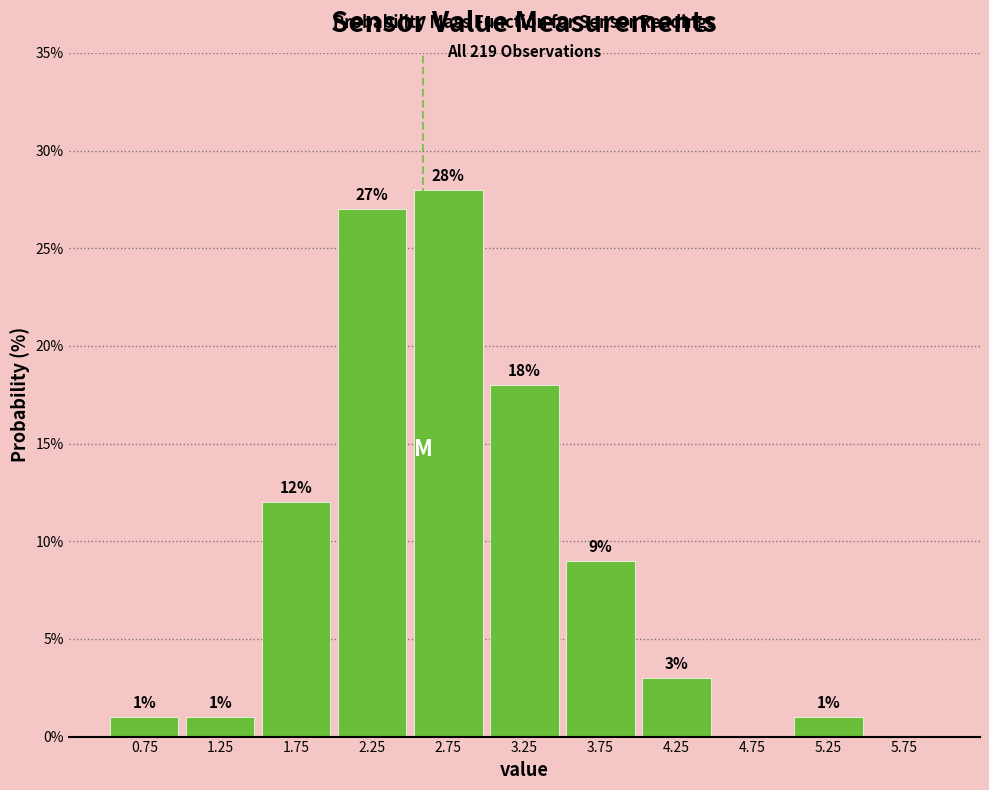

Over which range of the x-axis is the bar tallest?

2.5 to 3.0